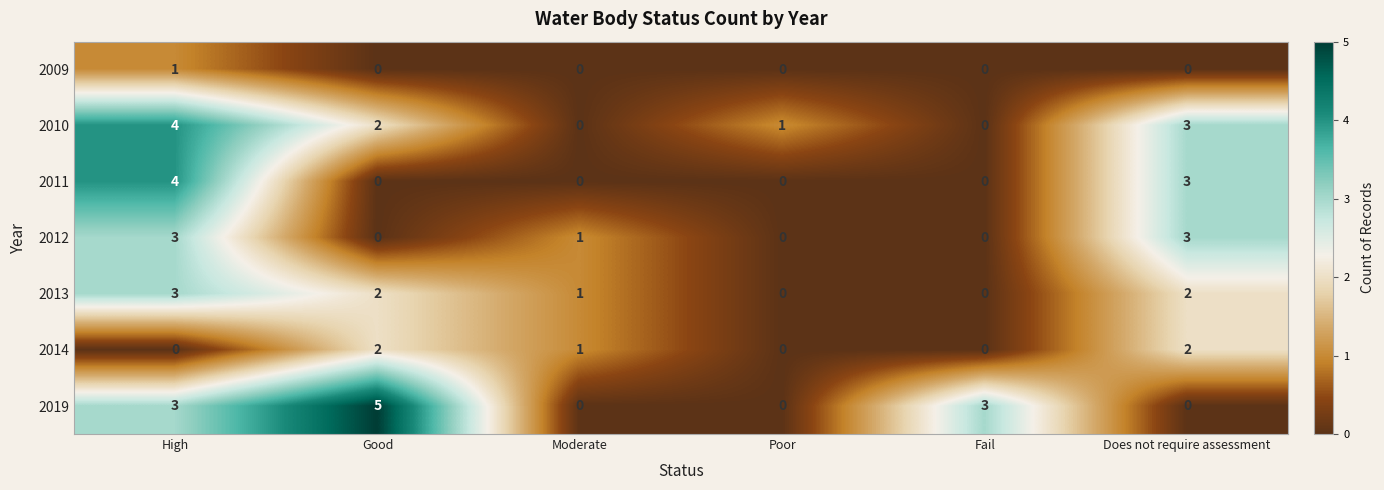

The value of 2019 at Fail is 3. True or false?

True